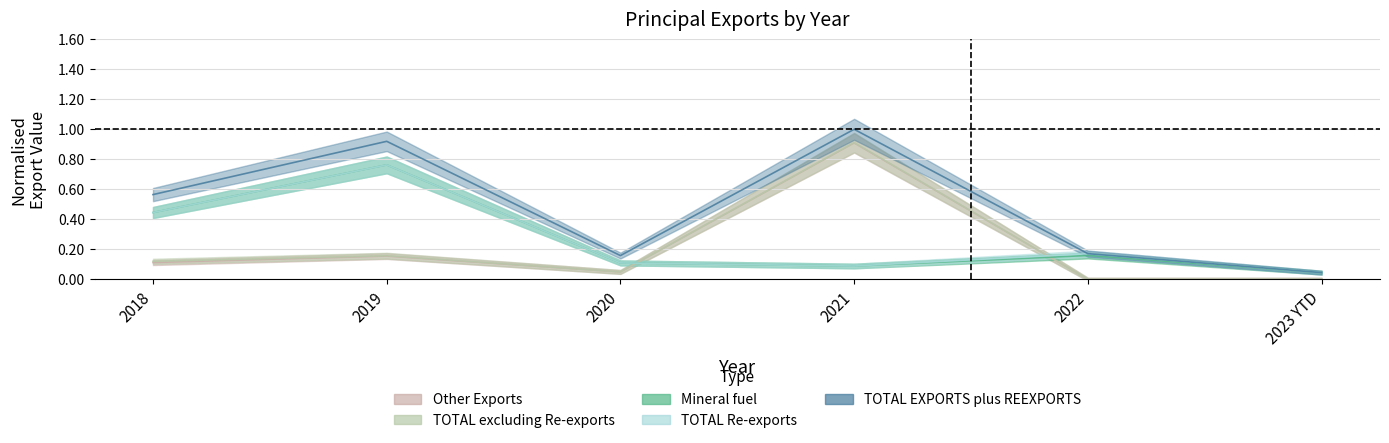

Reading left to right, transcribe all the data shown in this chart.

Mineral fuel: 2018=0.4	2019=0.8	2020=0.1	2021=0.1	2022=0.2	2023 YTD=0.0
TOTAL Re-exports: 2018=0.4	2019=0.8	2020=0.1	2021=0.1	2022=0.2	2023 YTD=0.0
TOTAL EXPORTS plus REEXPORTS: 2018=0.6	2019=0.9	2020=0.2	2021=1.0	2022=0.2	2023 YTD=0.0
TOTAL excluding Re-exports: 2018=0.1	2019=0.2	2020=0.0	2021=0.9	2022=0.0	2023 YTD=0.0
Other Exports: 2018=0.1	2019=0.2	2020=0.0	2021=0.9	2022=0.0	2023 YTD=0.0